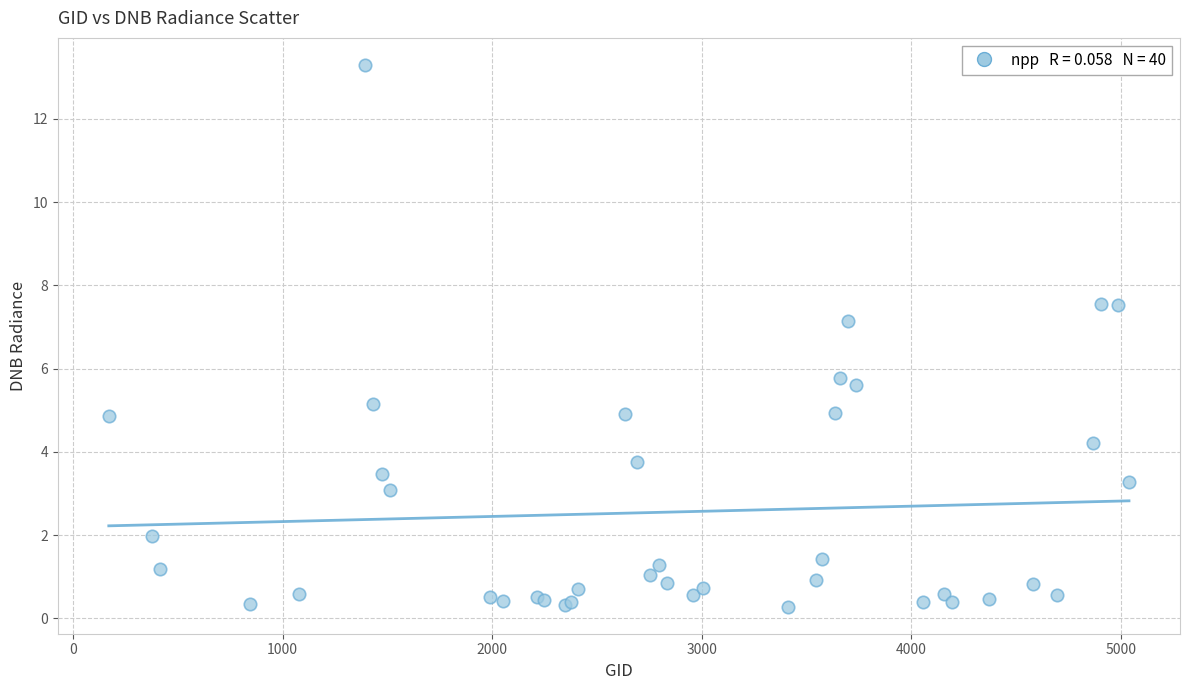

What Y value in the scatter plot is closest to 6?

5.8